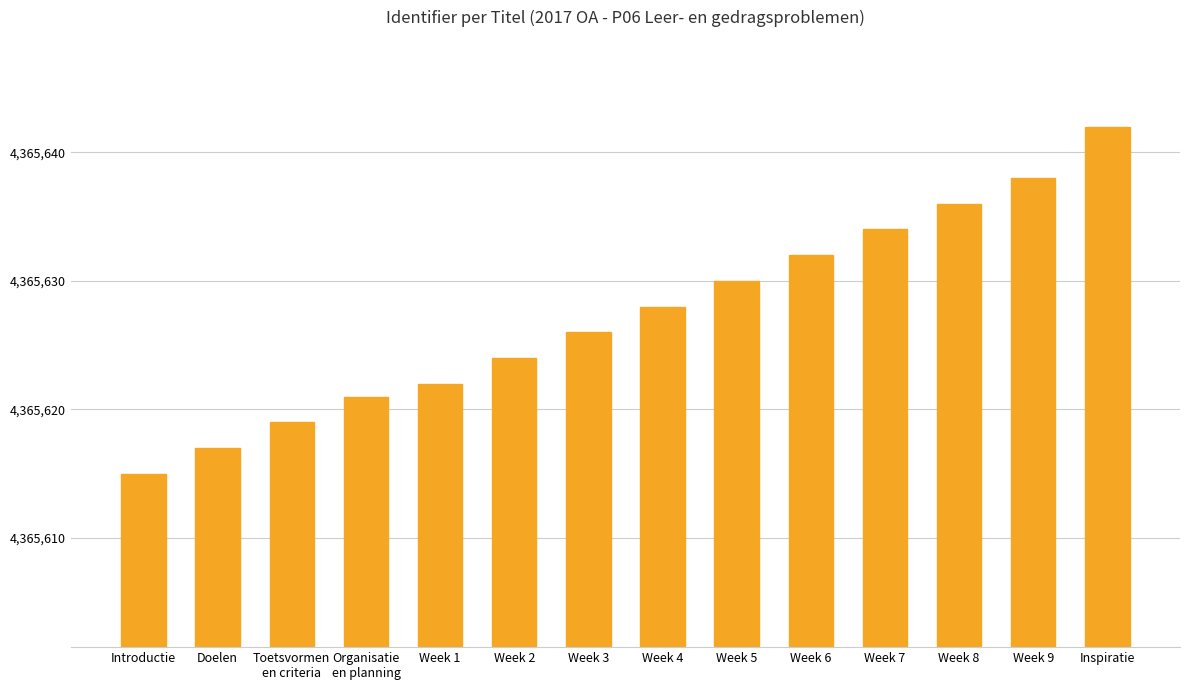

What is the sum of the values at Inspiratie and Toetsvormen
en criteria?

8731261